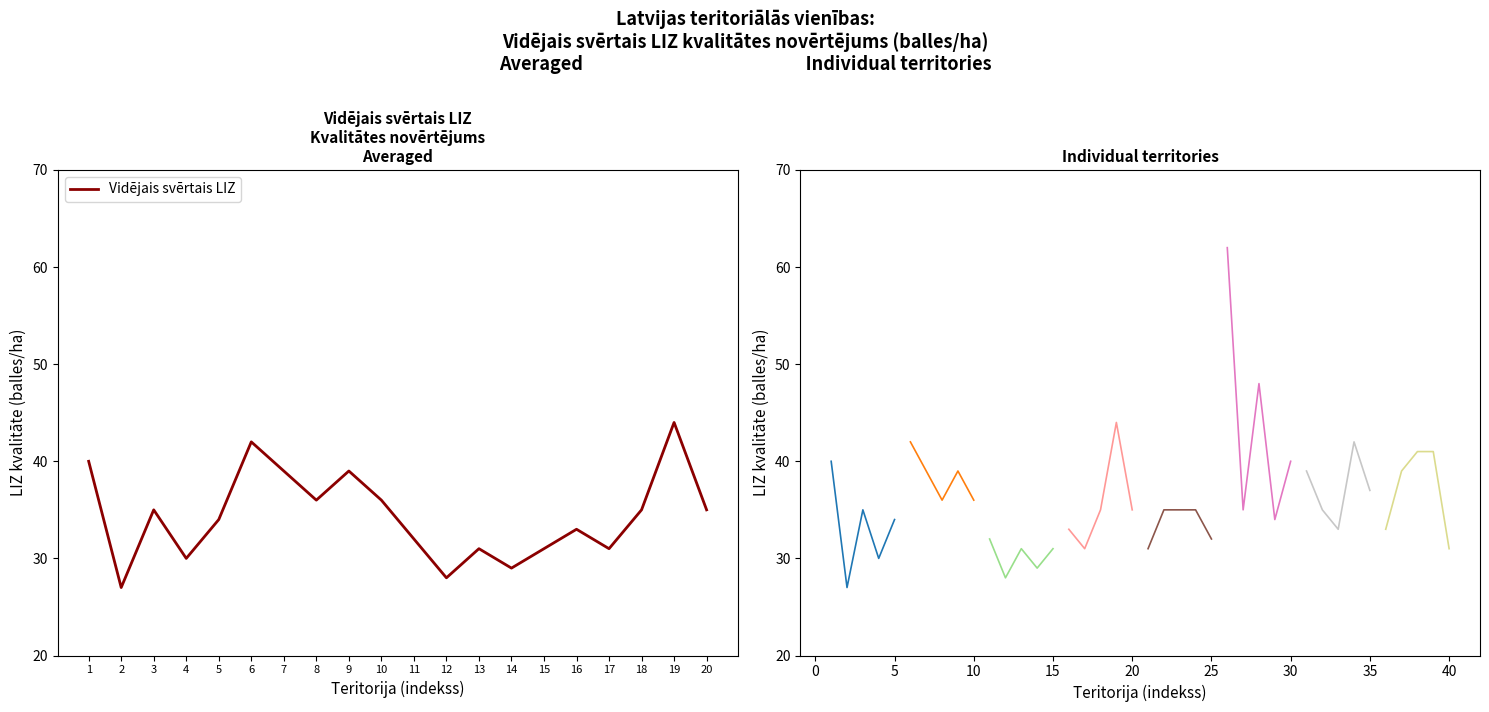

What is the lowest value of the Vidējais svērtais LIZ series?

27